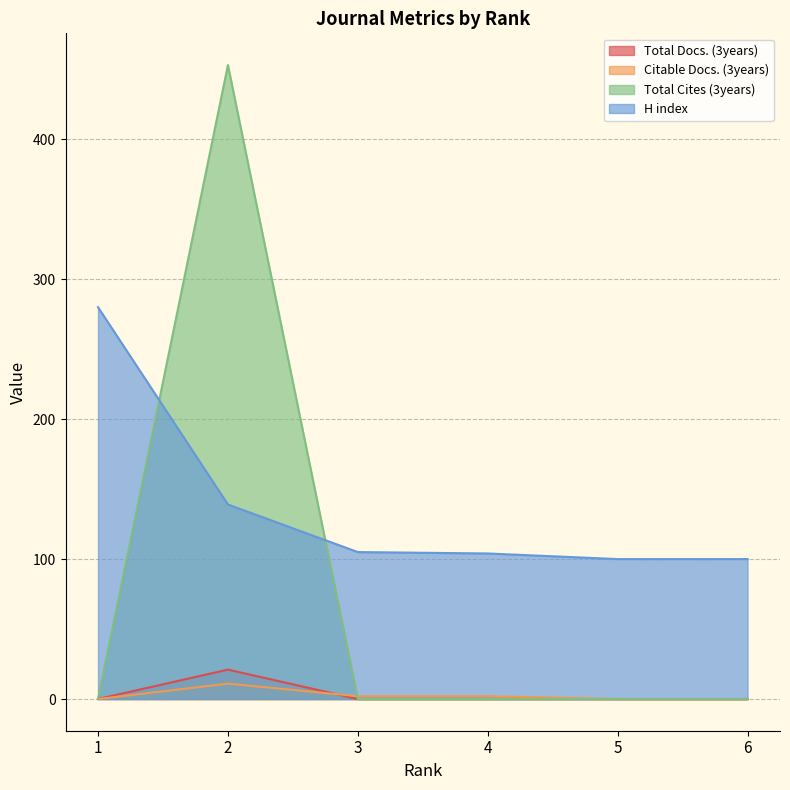

Reading right to left, list all the values displayed in this chart.

Total Docs. (3years): 0	0	0	0	21	0
Citable Docs. (3years): 0	0	2	2	11	0
Total Cites (3years): 0	0	0	0	453	0
H index: 100	100	104	105	139	280